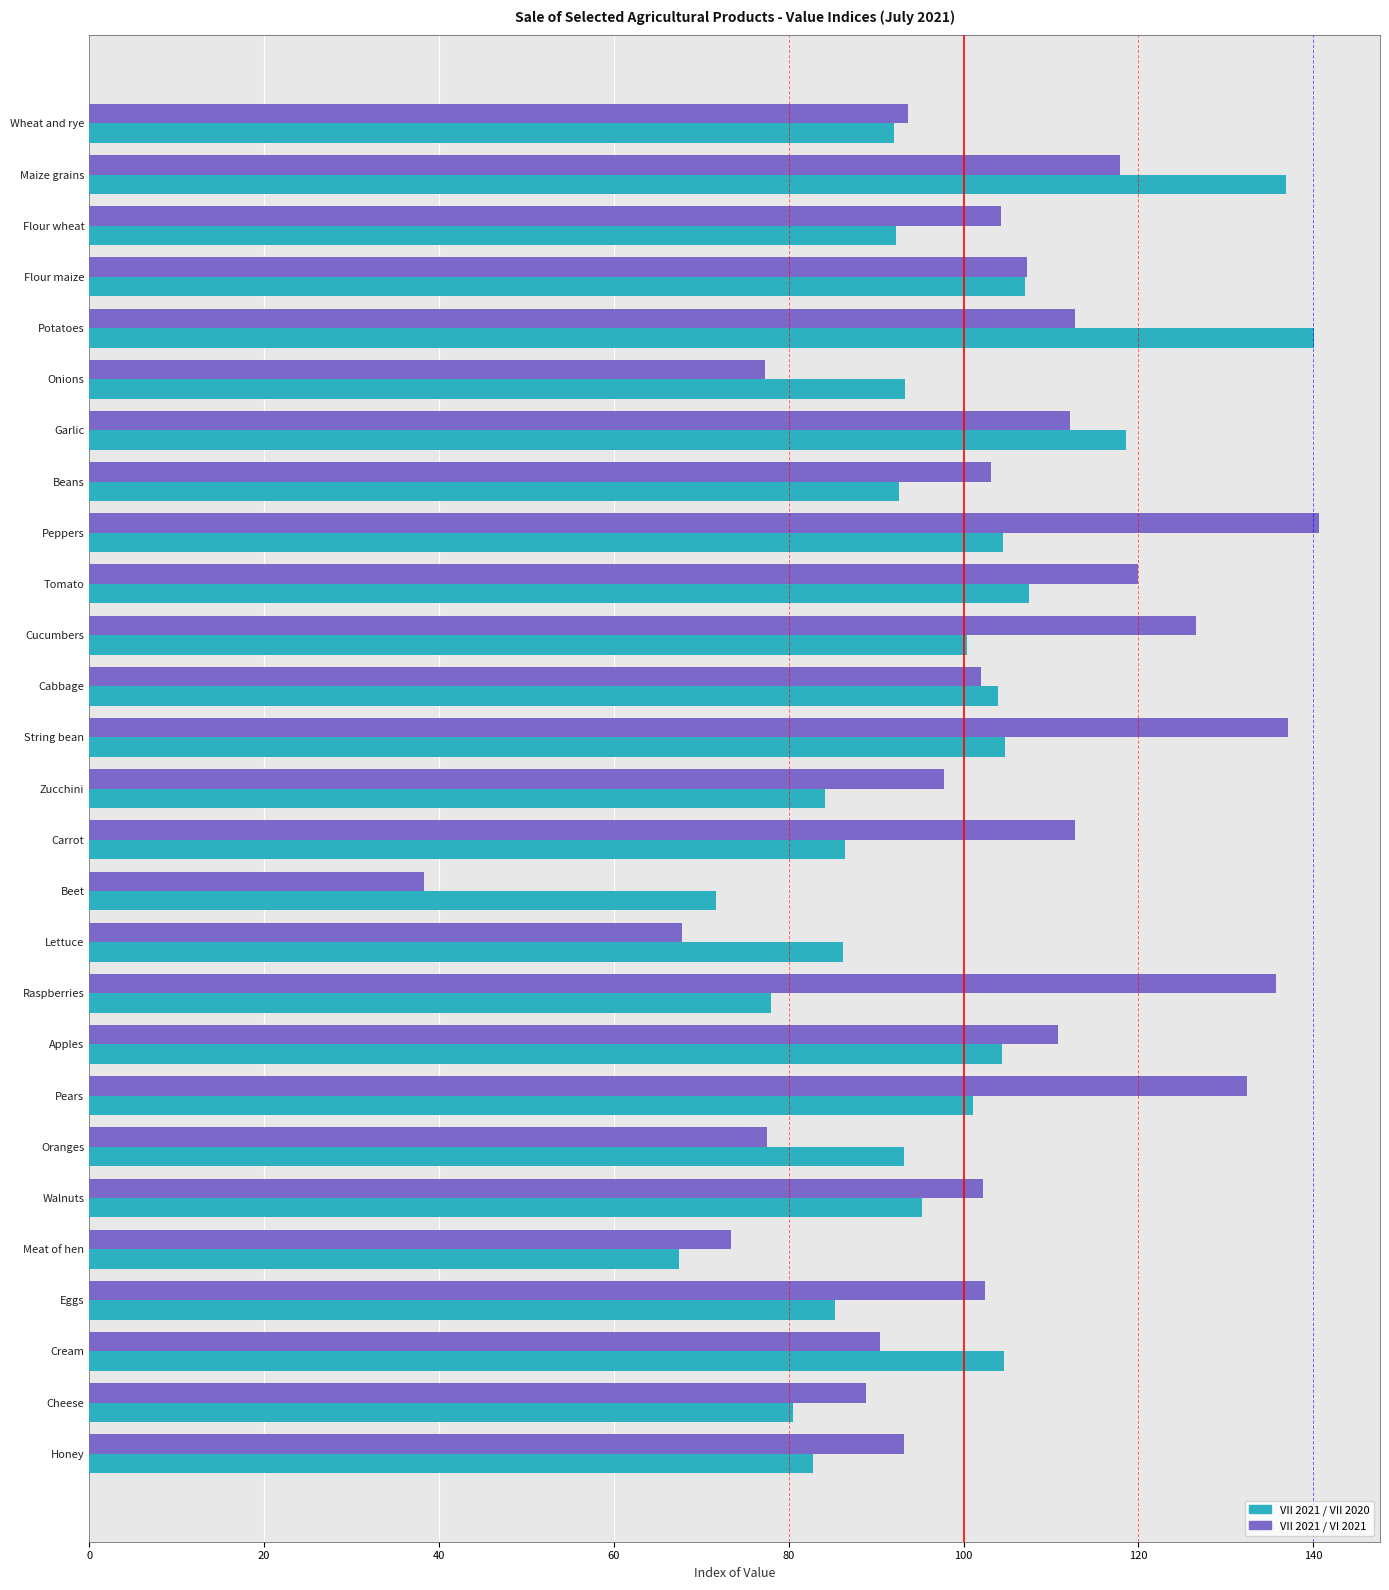

What is the sum of the VII 2021 / VII 2020 values at Raspberries and Carrot?

164.4